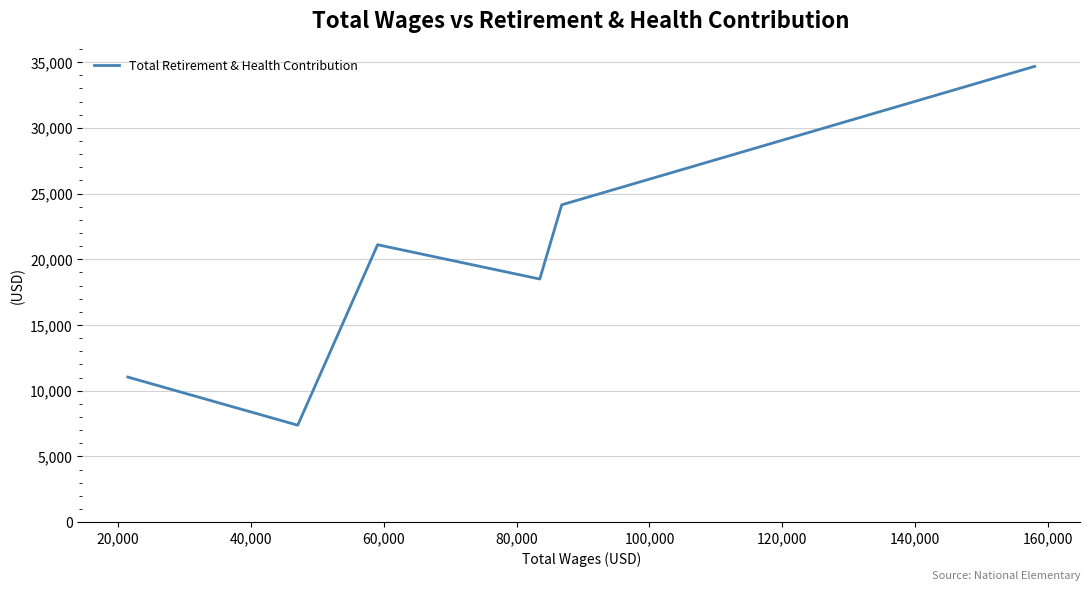

How many distinct data groups are displayed?

1